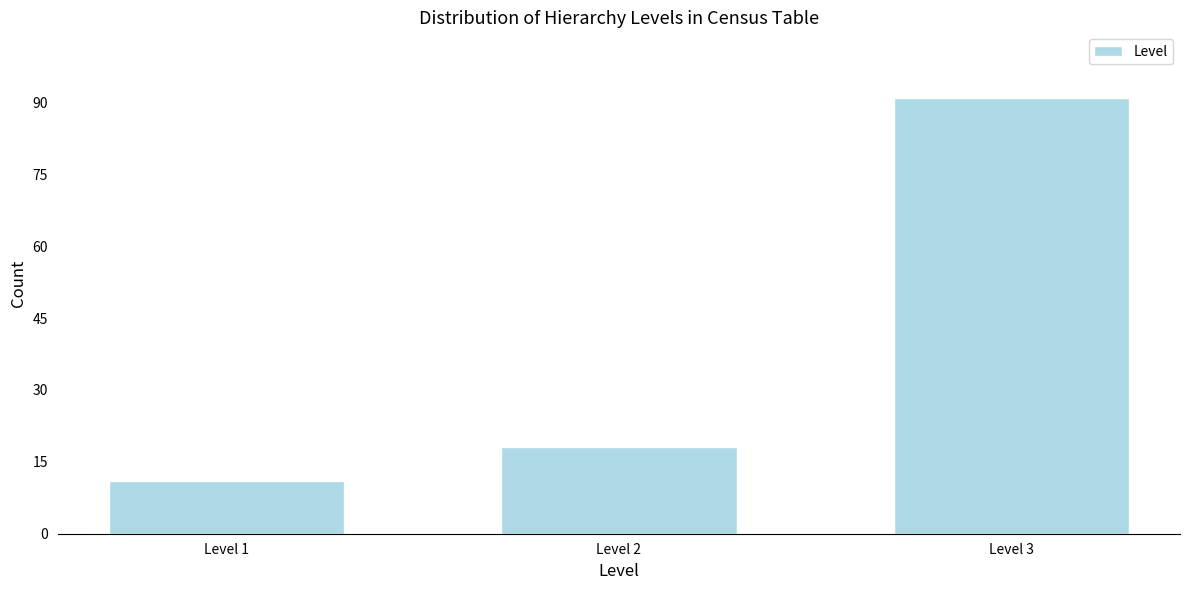

Reading left to right, transcribe all the data shown in this chart.

11	18	91